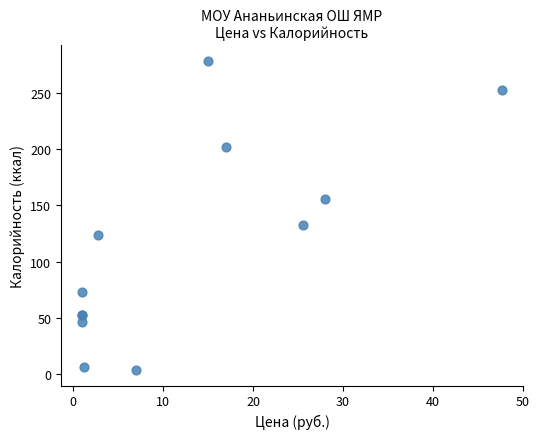

What Y value in the scatter plot is closest to 141?

132.6